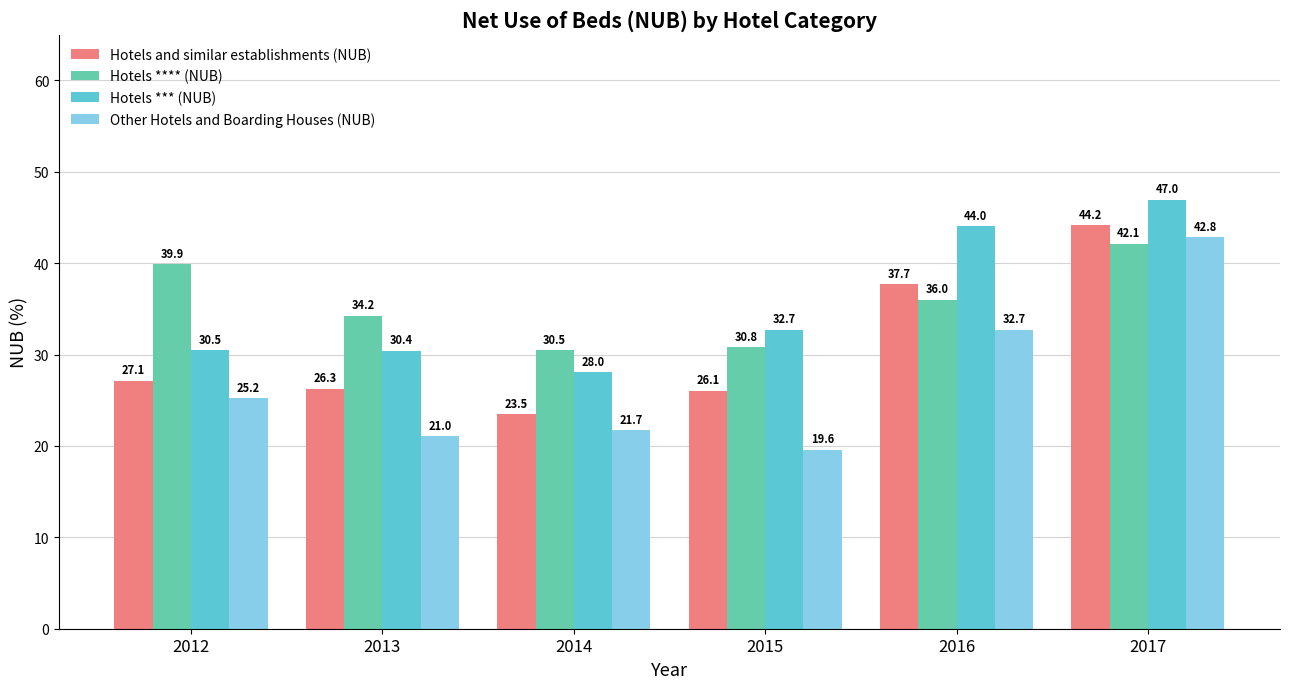

What is the difference between the Hotels *** (NUB) values at 2017 and 2013?

16.6